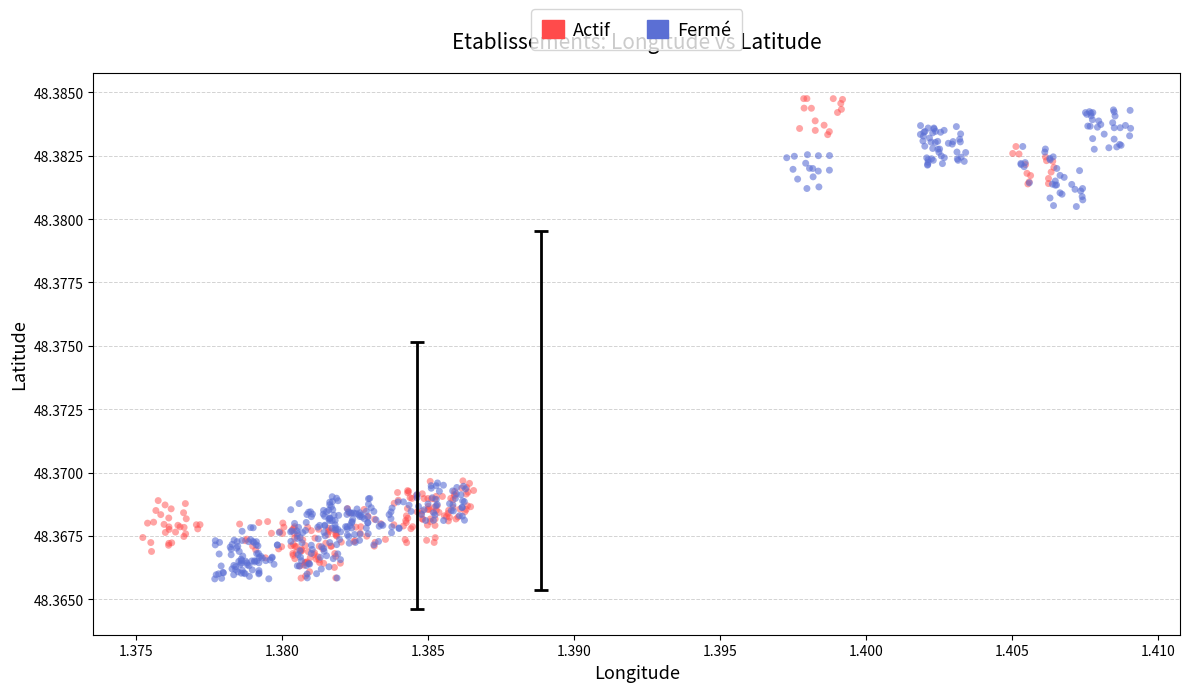

Which series has the widest spread of Y values?

Actif